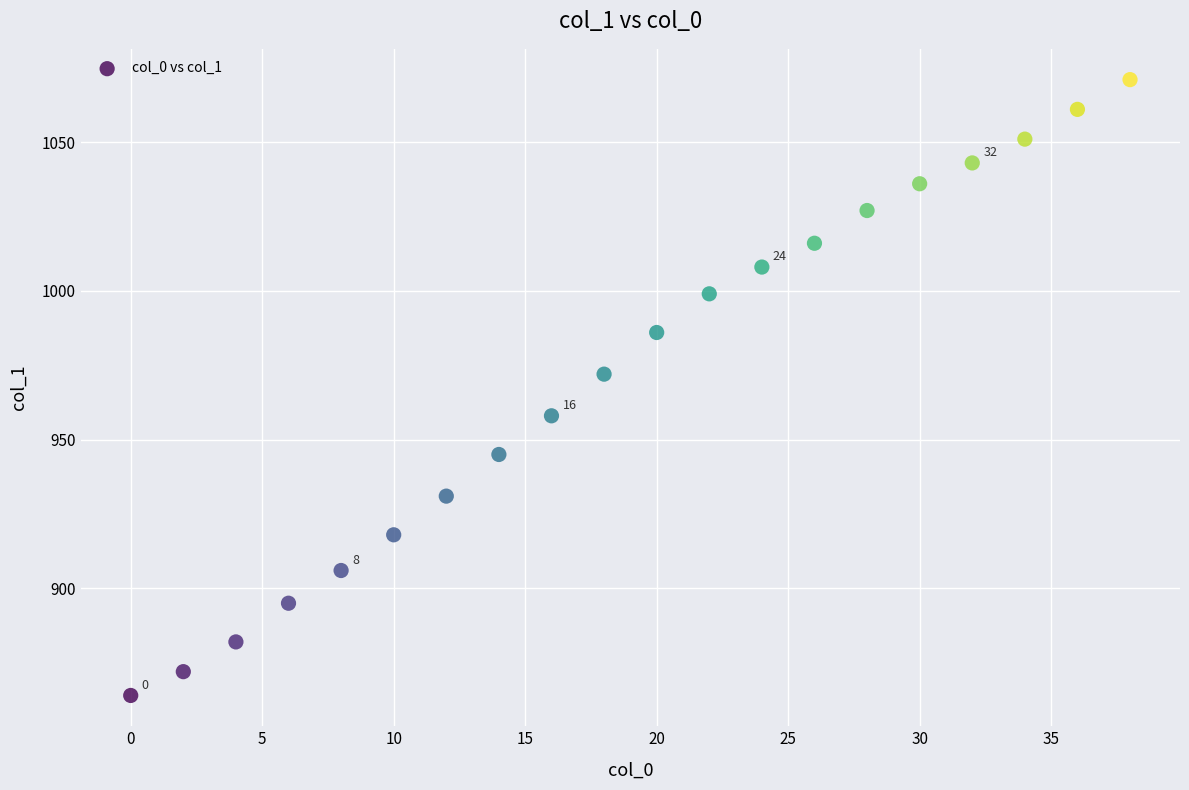

What is the range of Y values (max minus min)?

207